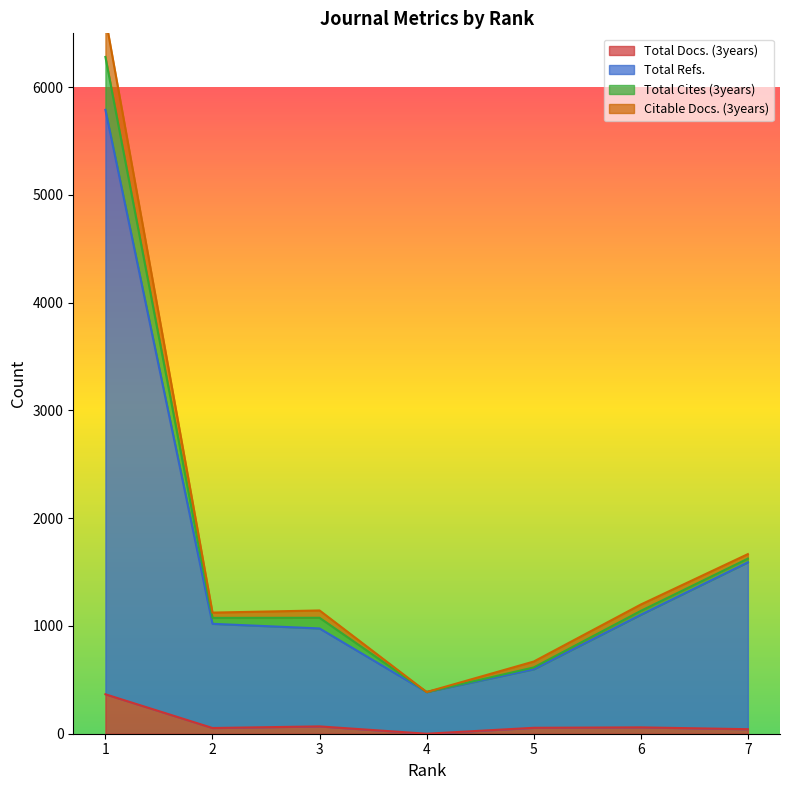

Is it true that Total Docs. (3years) equals 187 at 1?

False